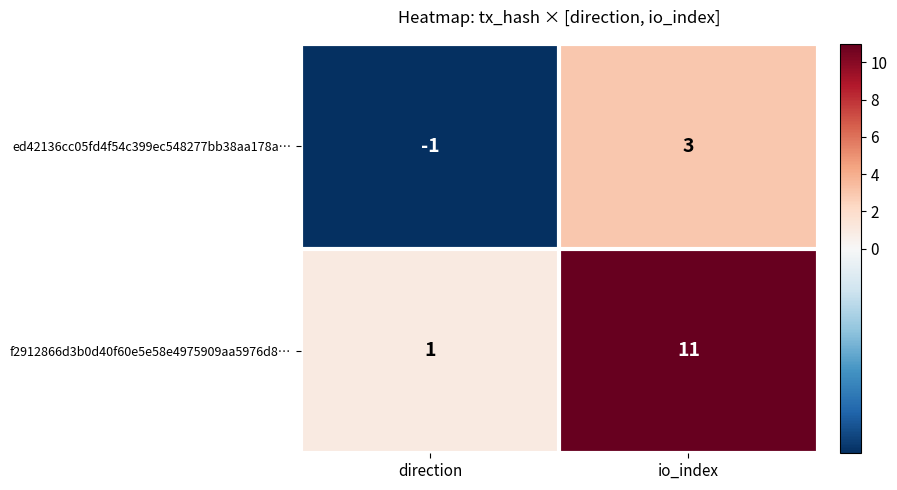

What is the minimum value shown in the chart?

-1